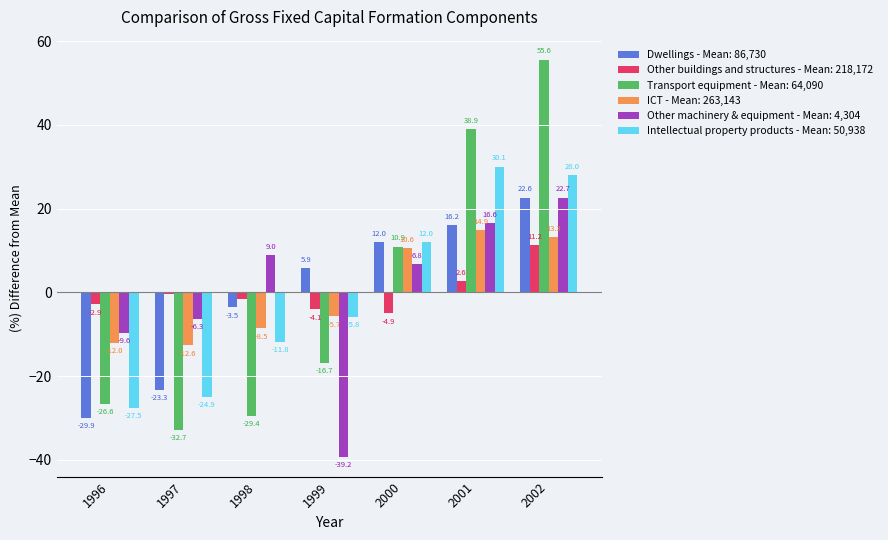

At which category is the sum across all series the highest?

2002